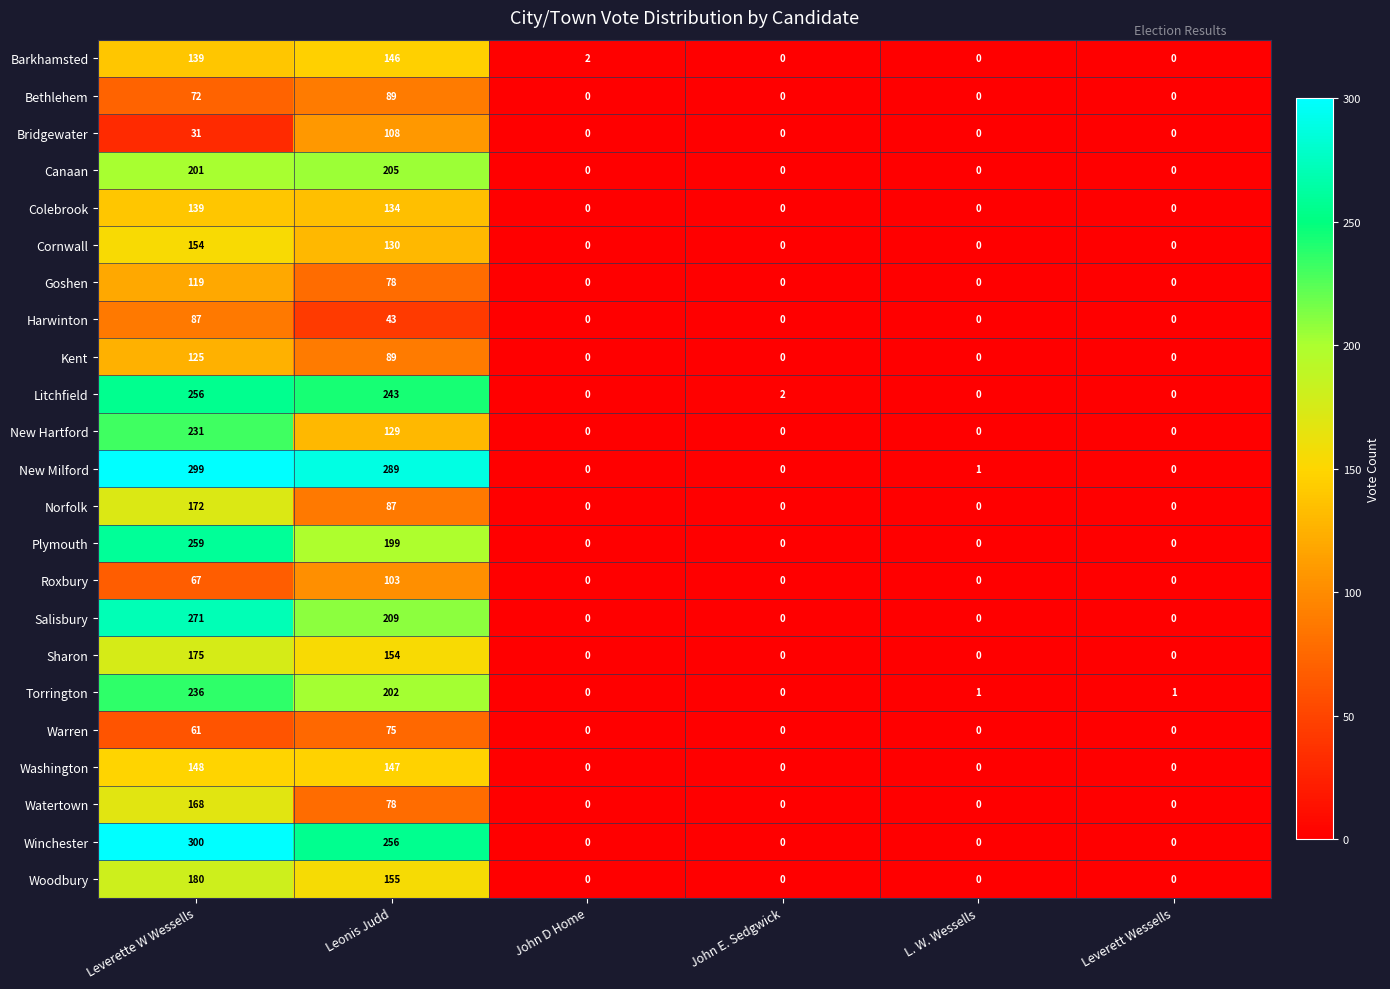

What is the difference between the highest and lowest values at L. W. Wessells?

1